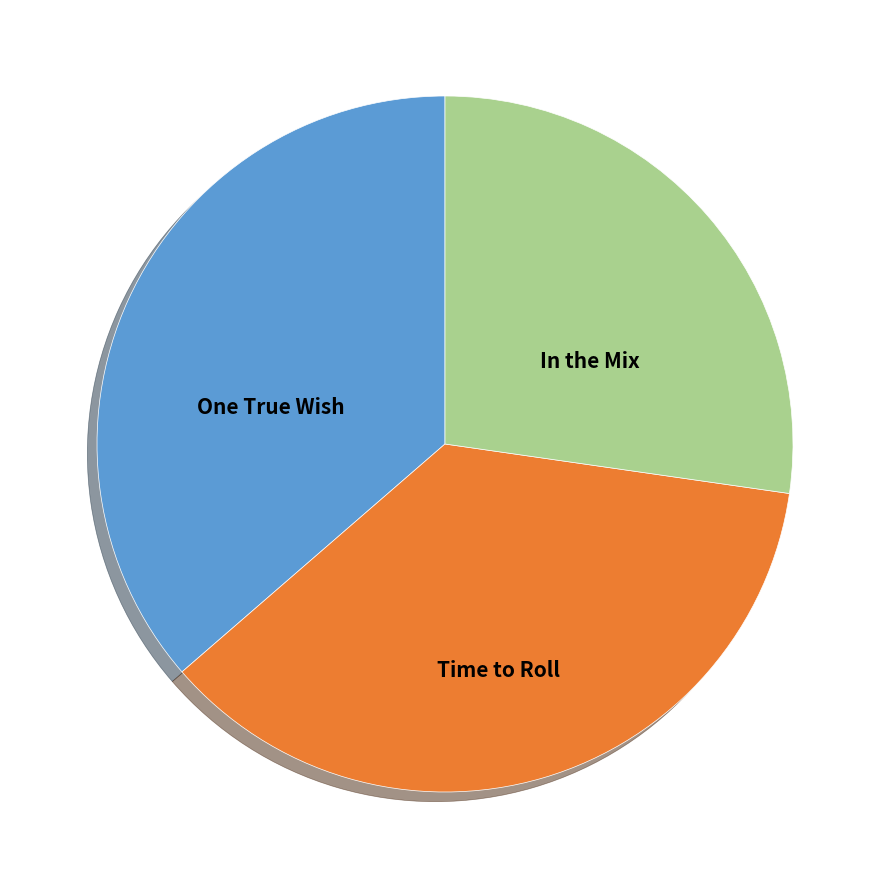

The In the Mix slice represents 20% of the pie. True or false?

False